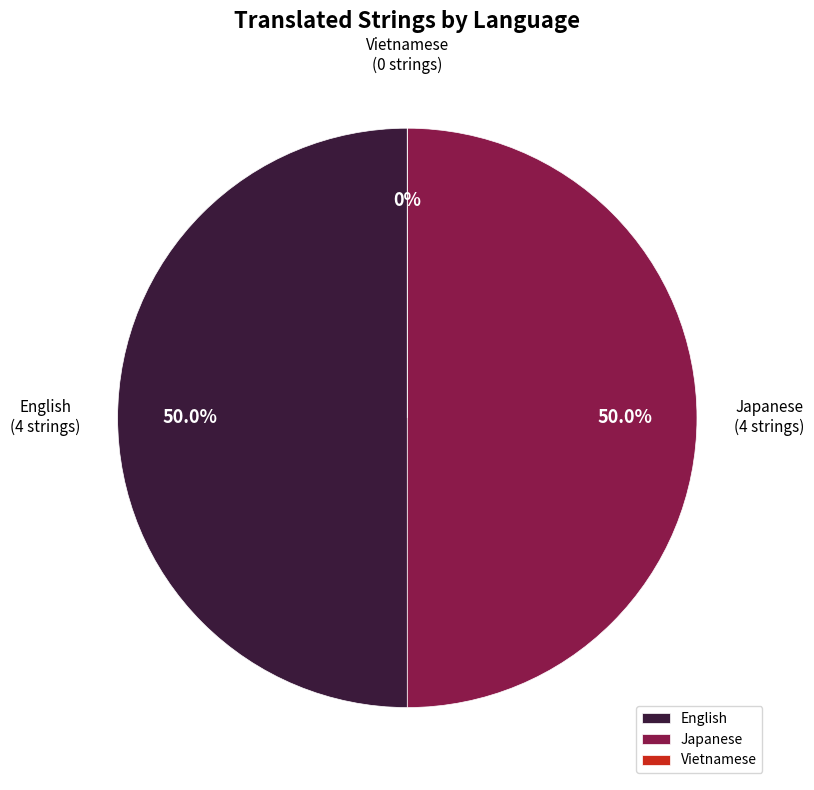

Is there any slice that represents more than half of the pie?

No